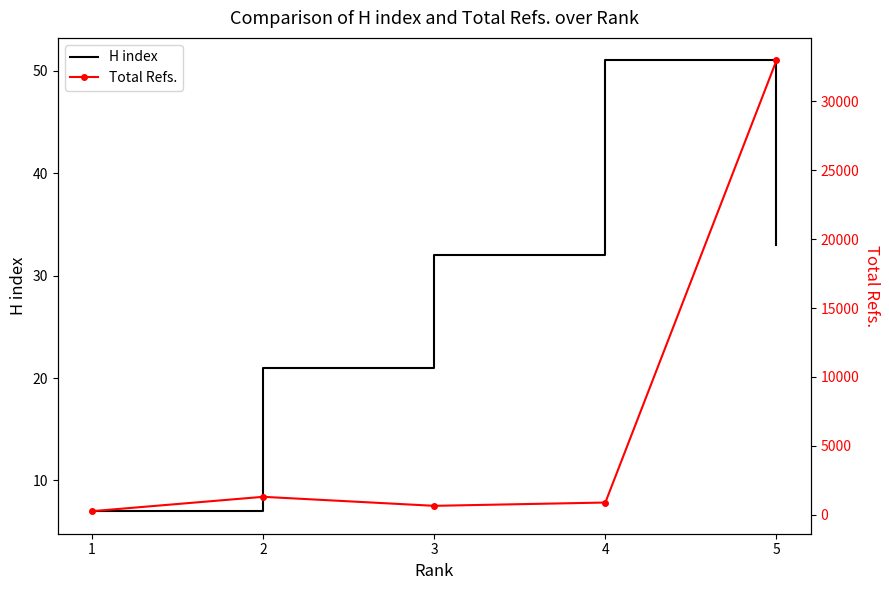

What is the value of the Total Refs. point at the 5th from the left?

32980